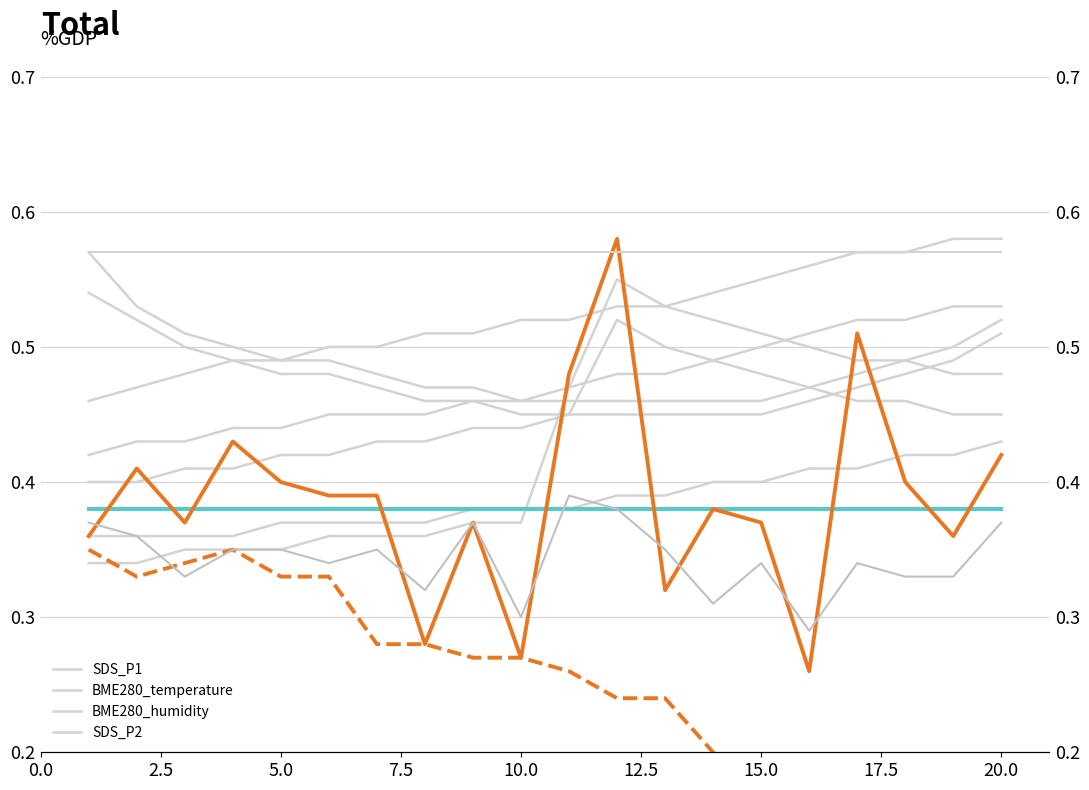

What is the value of the SDS_P2 point at the 1st from the left?

0.4